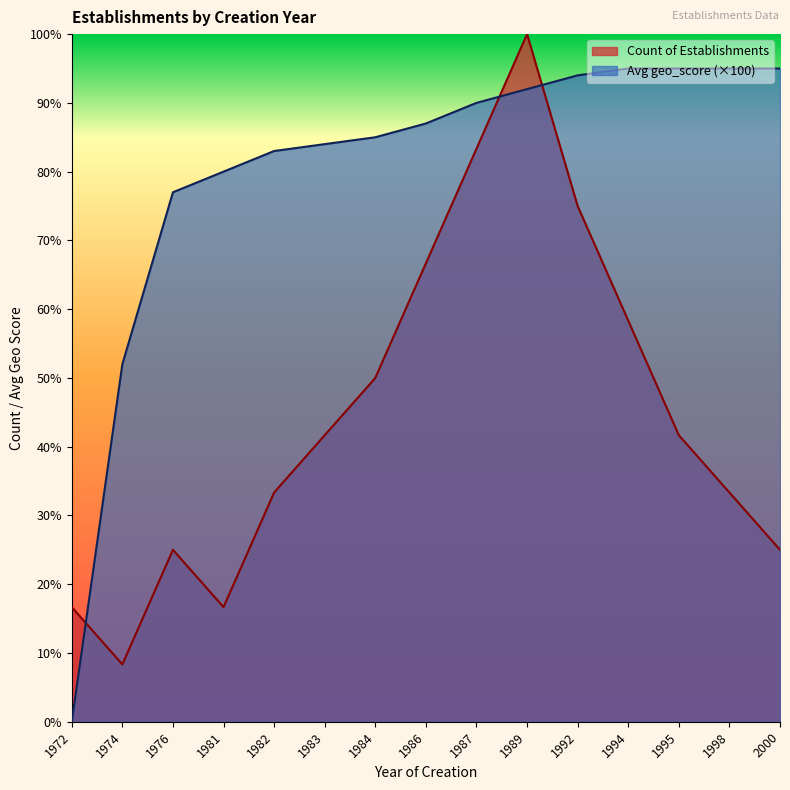

Which category has the lowest value in the Avg geo_score series?

1972